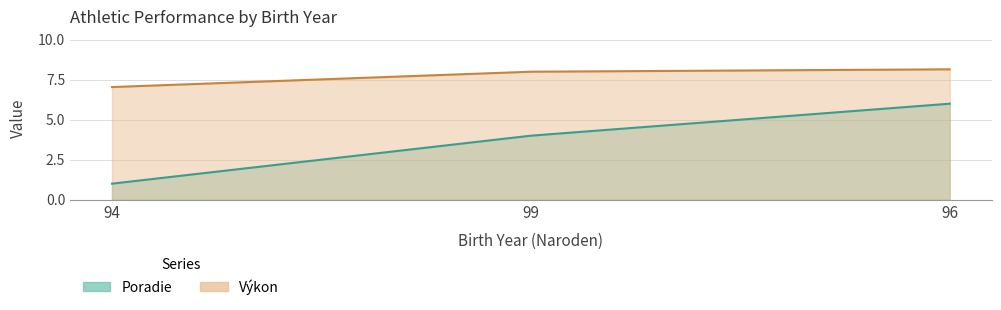

What is the minimum value shown in the chart?

1.0